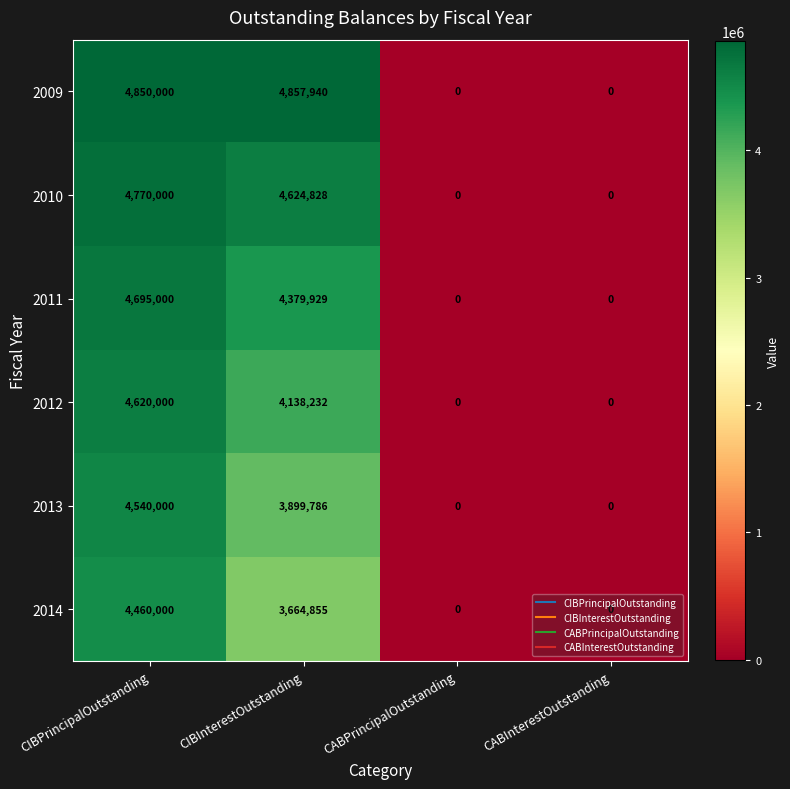

Where does the 2014 series first go above 3664855?

CIBPrincipalOutstanding